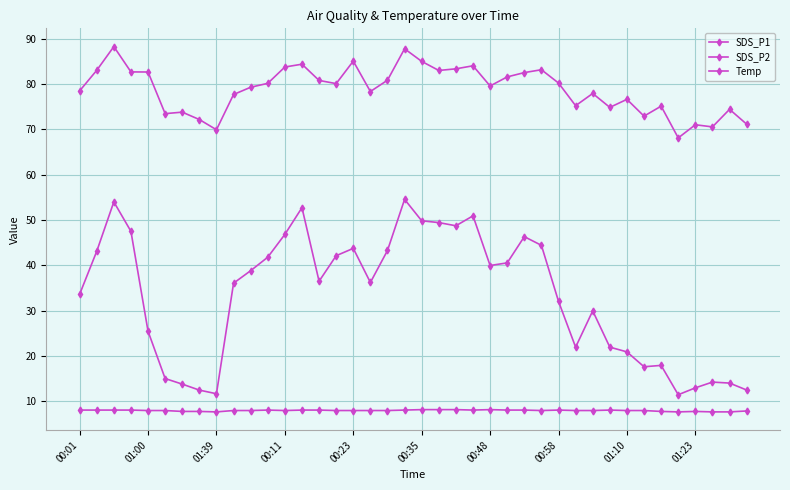

How many lines are shown in the chart?

3